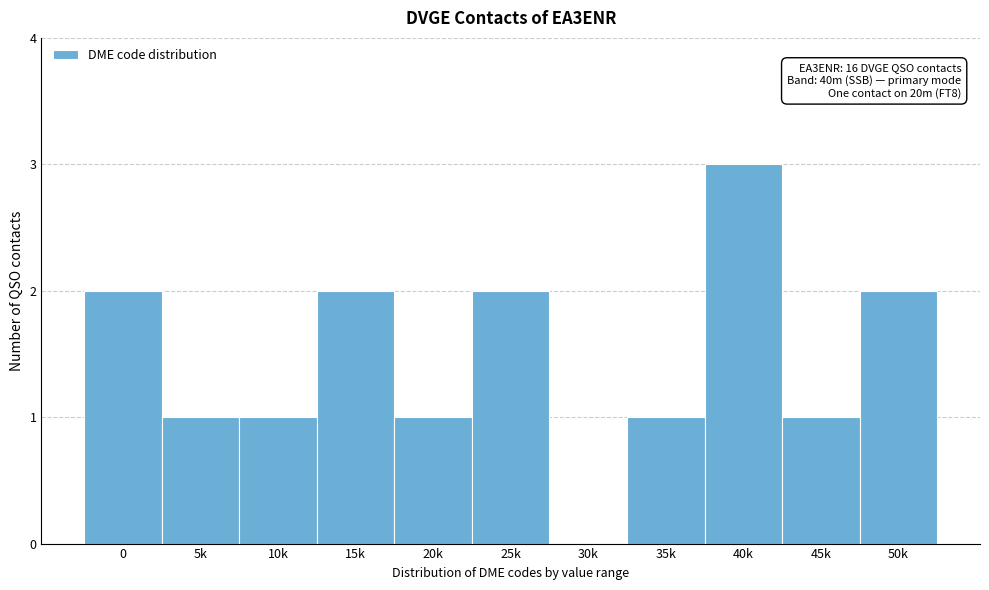

Reading left to right, extract all data points from this chart.

0=2	5k=1	10k=1	15k=2	20k=1	25k=2	30k=0	35k=1	40k=3	45k=1	50k=2